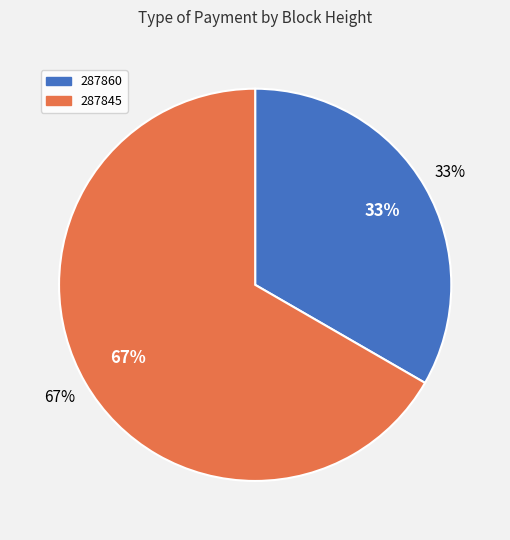

Count the number of slices in the pie.

2